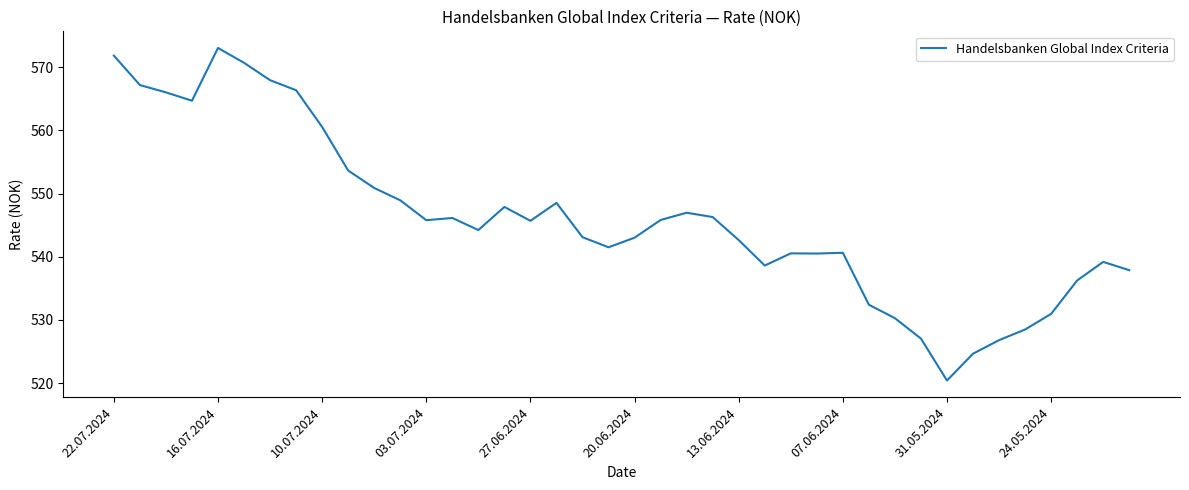

What is the maximum value shown in the chart?

573.0